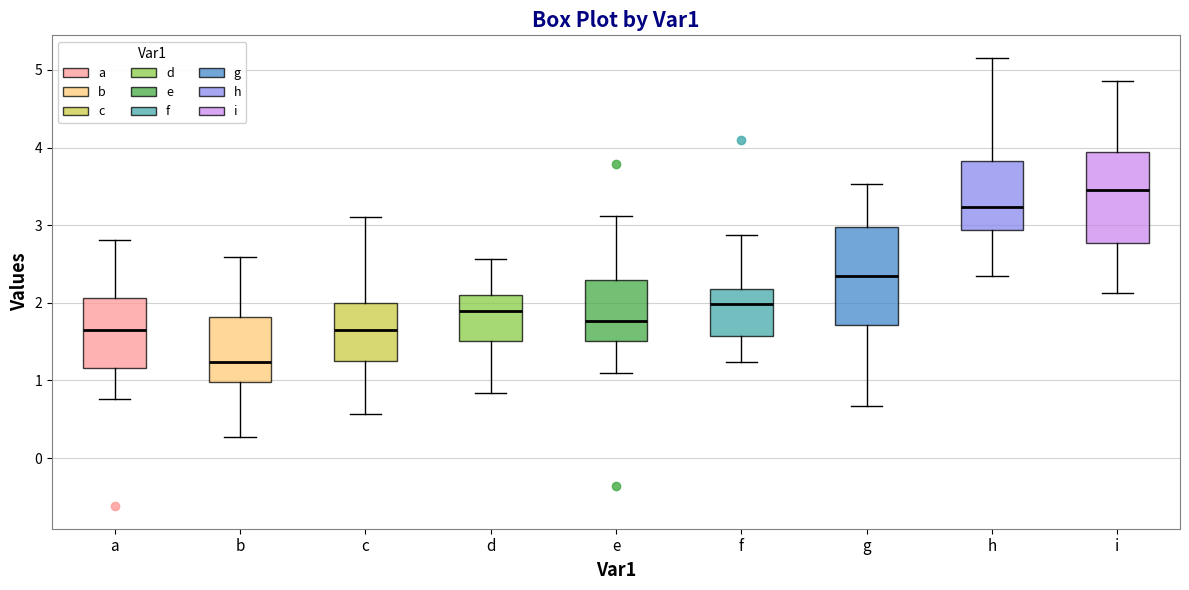

Which box's median line is the highest?

i